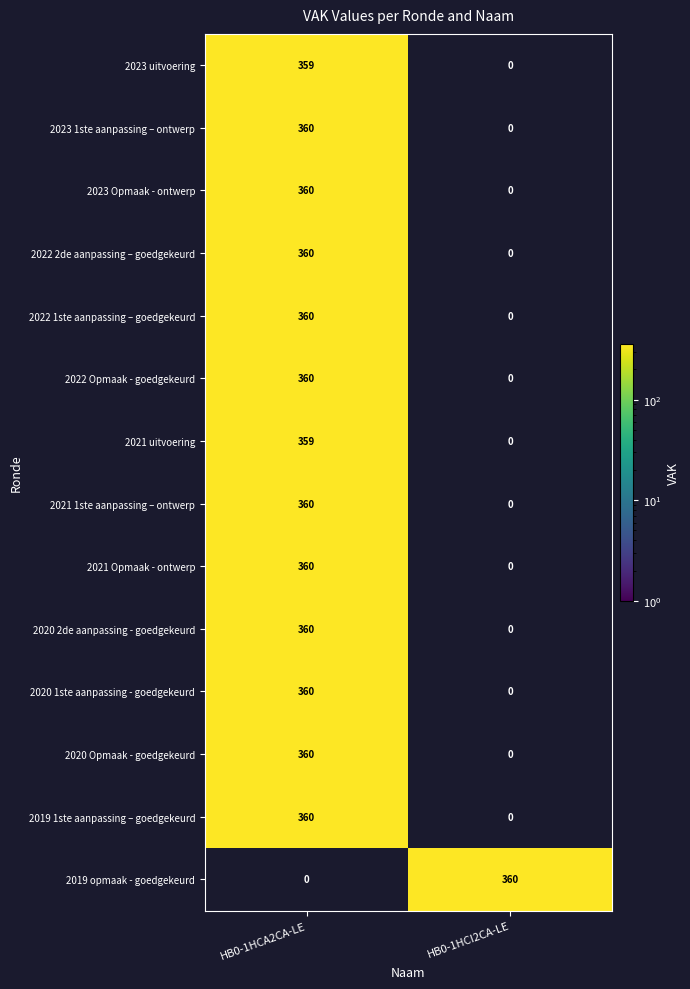

How many data points does each series have?

2